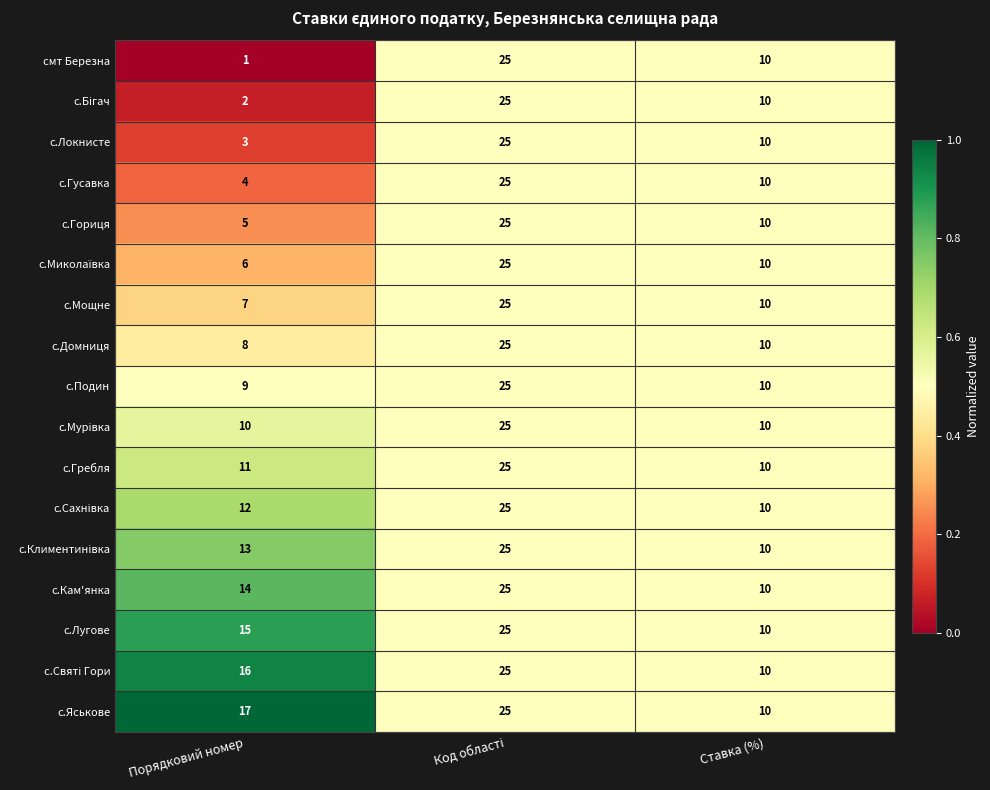

Which series has the largest total across all categories?

с.Яськове